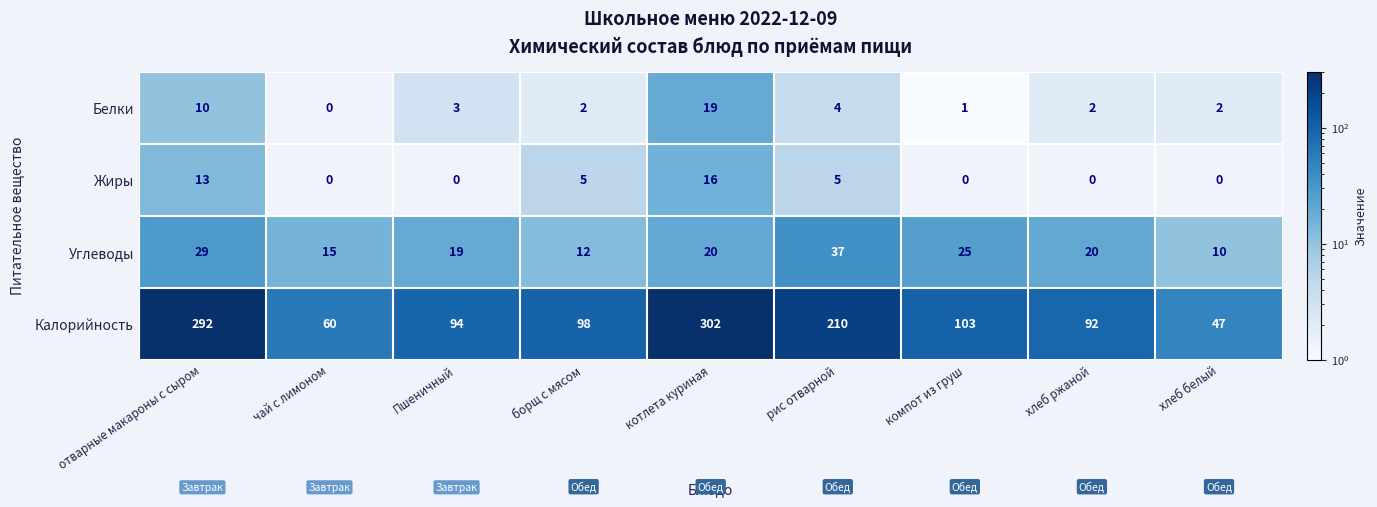

True or false: Белки has a value of 3 at Пшеничный.

True